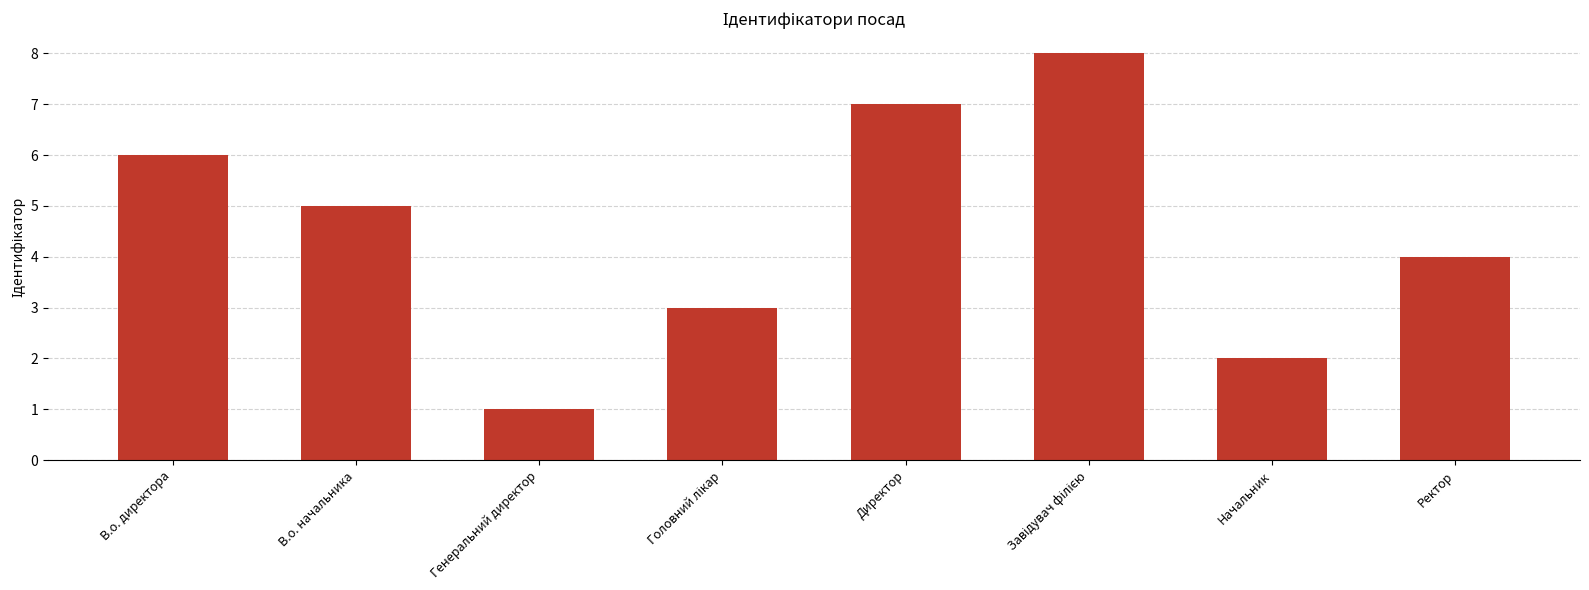

What is the greatest value displayed?

8